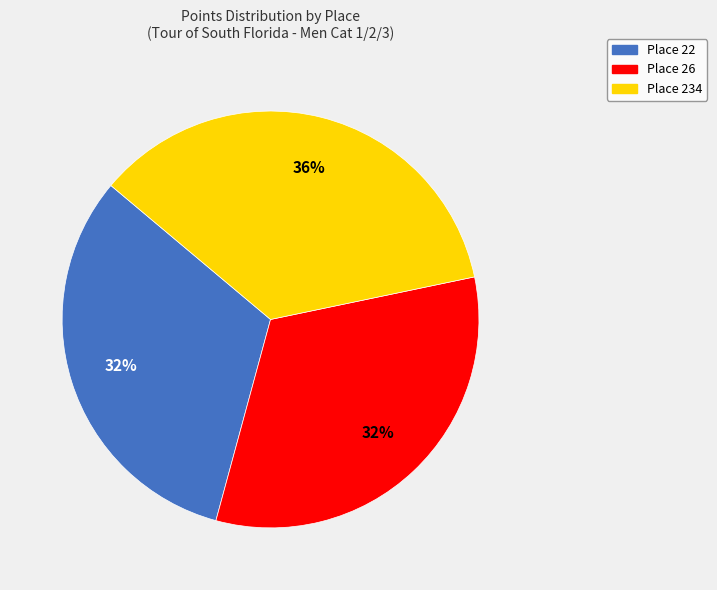

Which has a higher value, Place 234 or Place 22?

Place 234